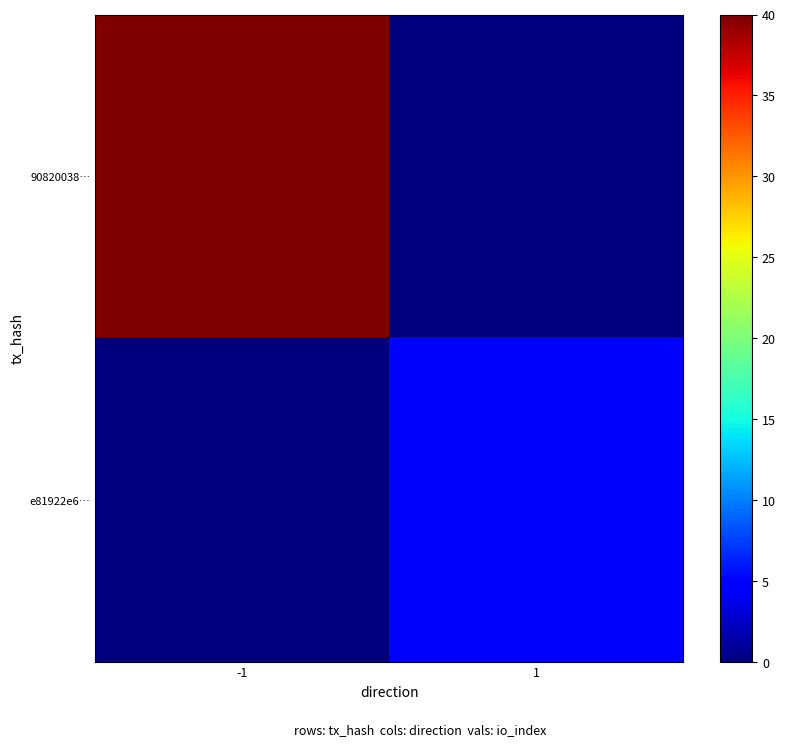

At -1, list the series in order from smallest to largest.

e81922e6…, 90820038…